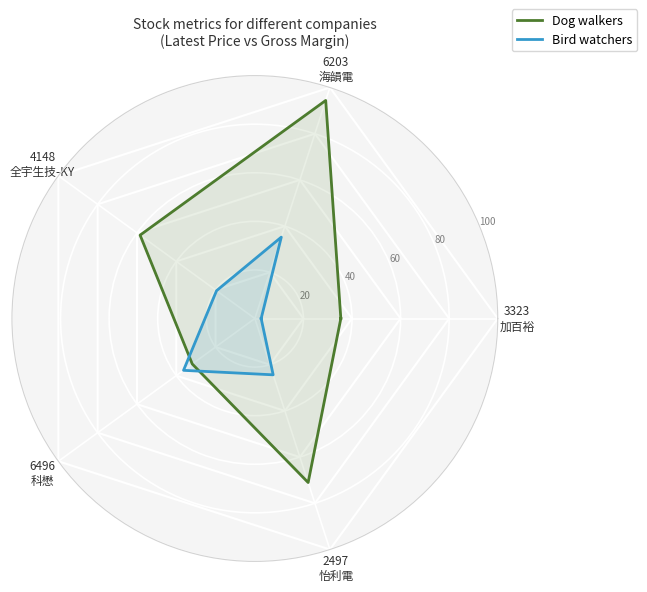

Reading left to right, extract all data points from this chart.

Dog walkers: 35.4	94.4	58.4	31.9	71.0	35.4
Bird watchers: 2.6	35.2	19.5	36.3	24.4	2.6